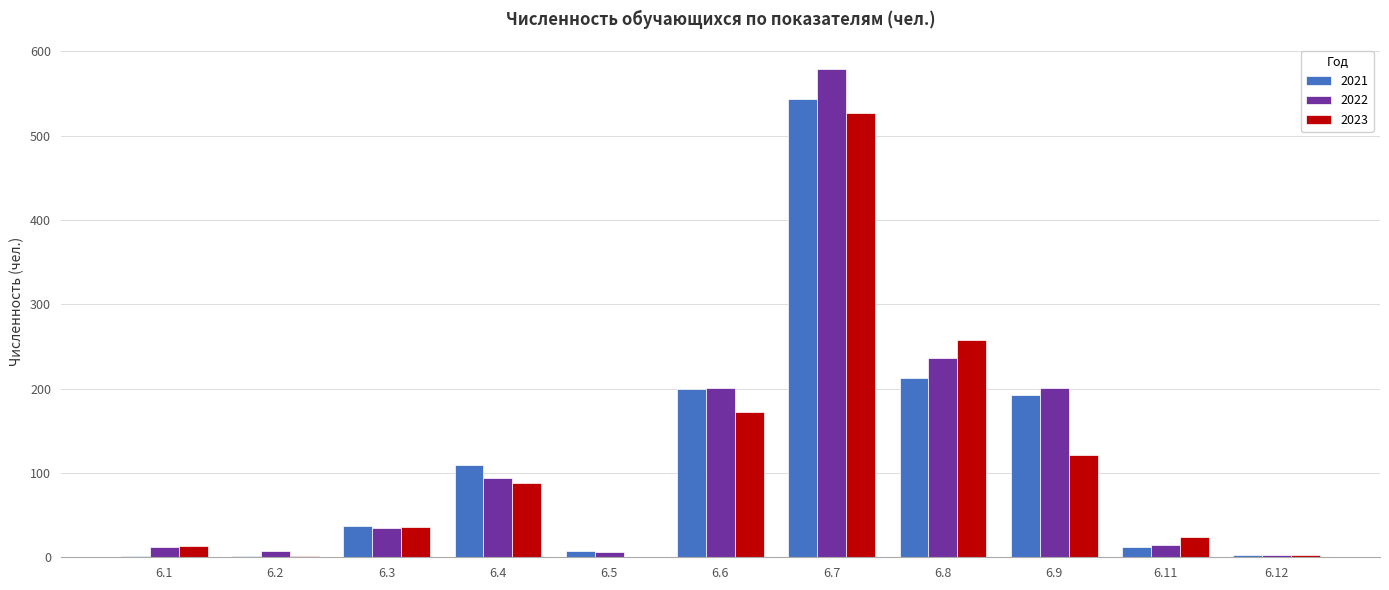

The 2022 series shows 25 at 6.4. True or false?

False